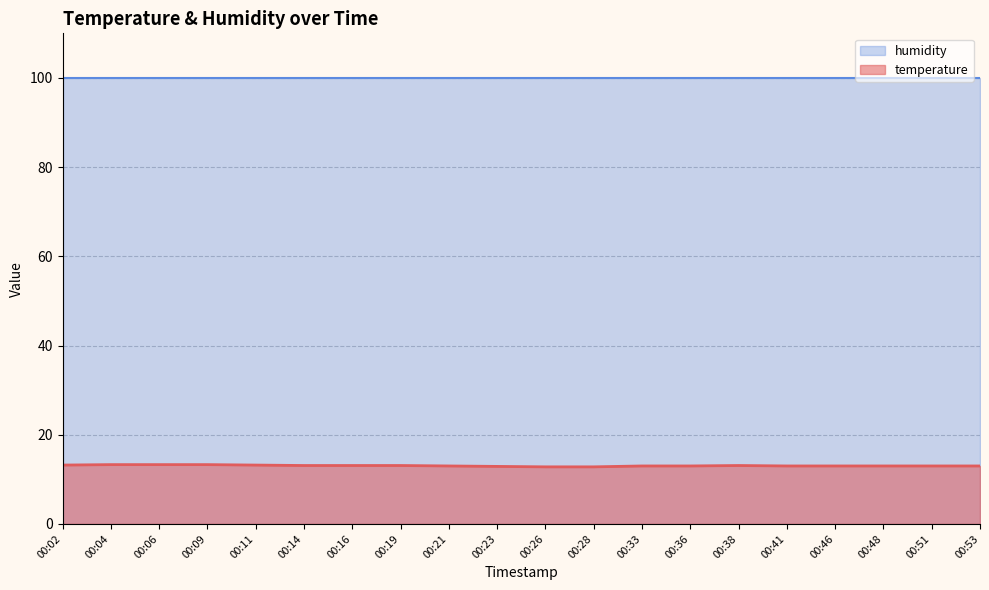

Which category has the lowest value across all series?

00:26